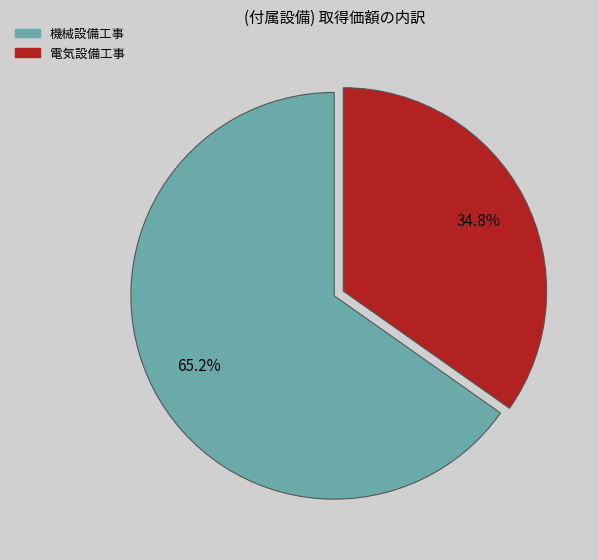

To the nearest percent, what percentage of the pie is 電気設備工事?

35%